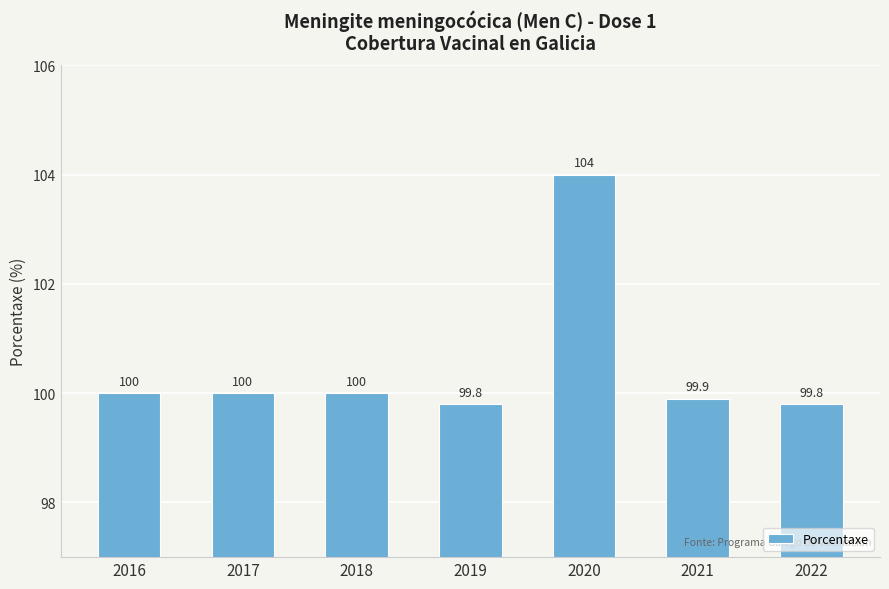

The chart shows a value of 175.9 at 2021. True or false?

False